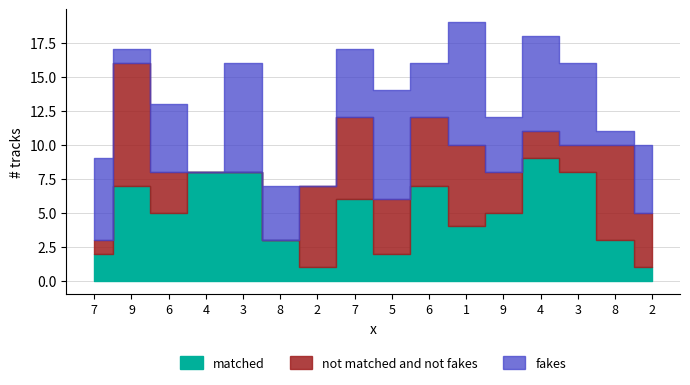

Reading left to right, extract all data points from this chart.

matched: 7=2	9=7	6=5	4=8	3=8	8=3	2=1	7=6	5=2	6=7	1=4	9=5	4=9	3=8	8=3	2=1
not matched and not fakes: 7=1	9=9	6=3	4=0	3=0	8=0	2=6	7=6	5=4	6=5	1=6	9=3	4=2	3=2	8=7	2=4
fakes: 7=6	9=1	6=5	4=0	3=8	8=4	2=0	7=5	5=8	6=4	1=9	9=4	4=7	3=6	8=1	2=5